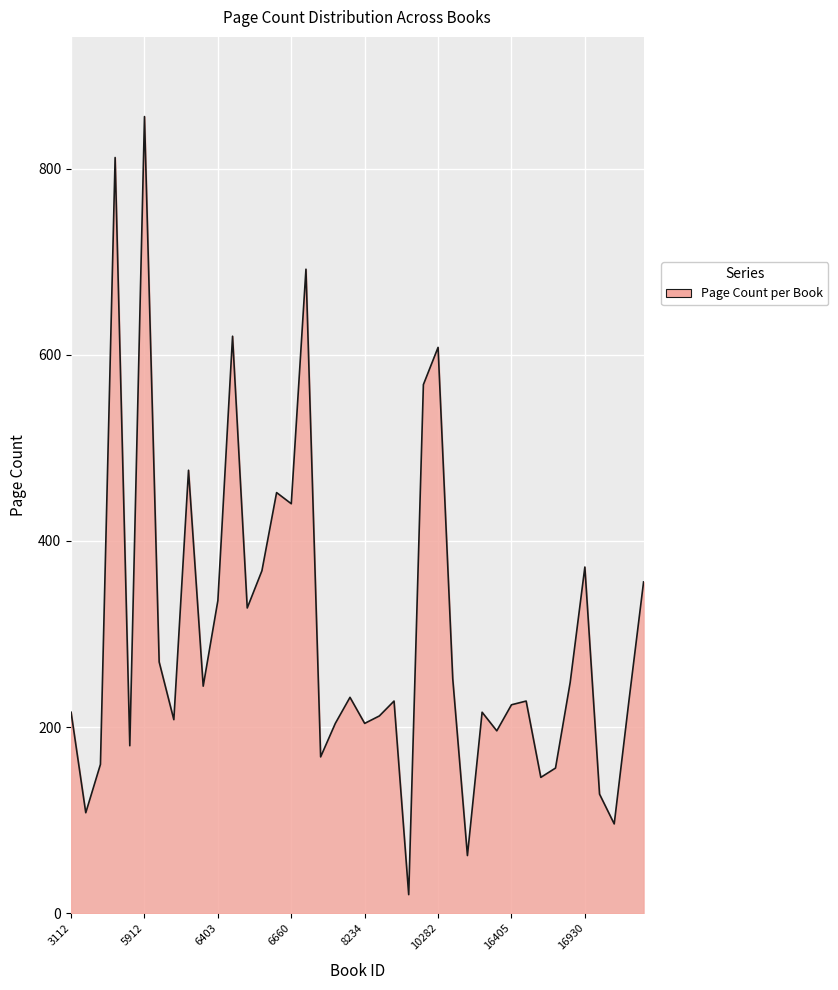

What is the difference between the maximum and minimum values?

836